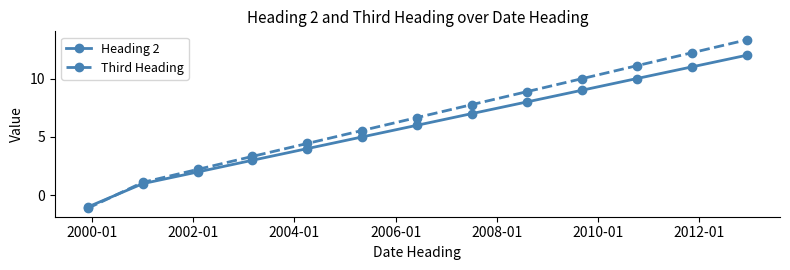

Rank the series by their maximum value, from highest to lowest.

Third Heading, Heading 2